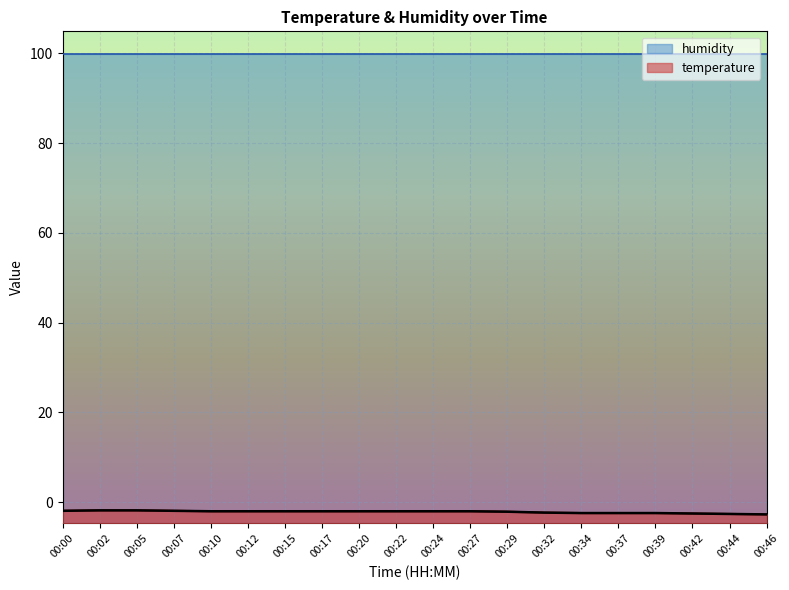

True or false: the data shows -2.1 at 00:29.

True